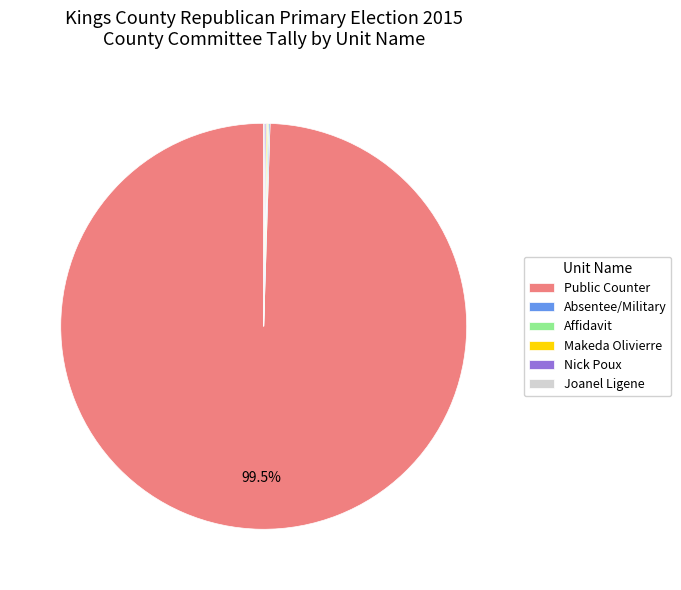

To the nearest percent, what is the average slice percentage?

17%